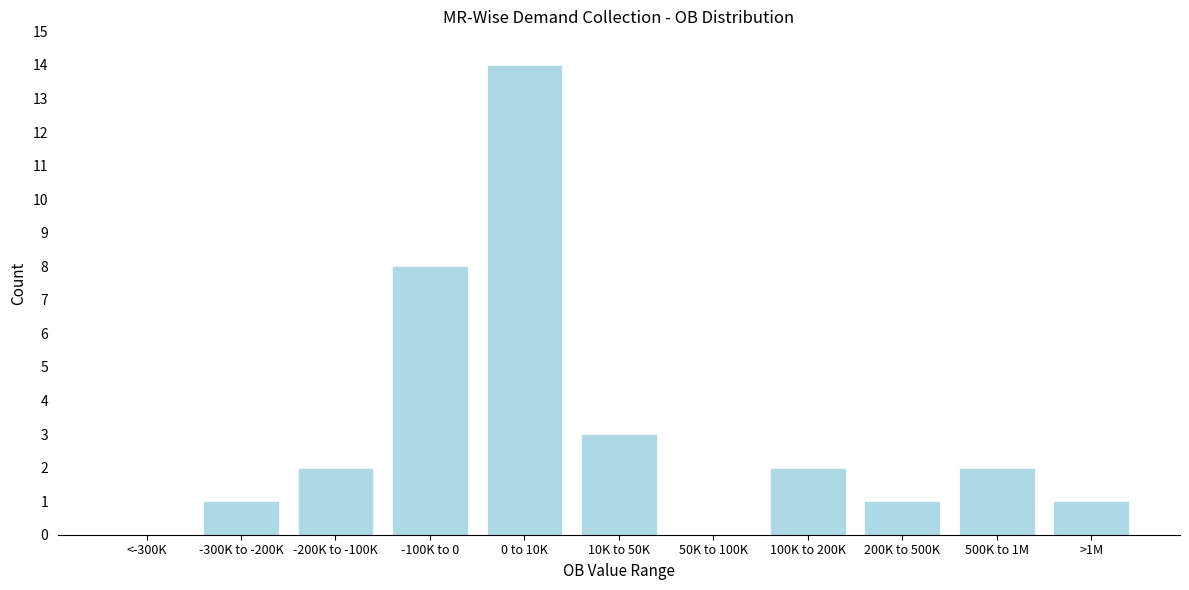

Reading left to right, list all the values displayed in this chart.

<-300K=0	-300K to -200K=1	-200K to -100K=2	-100K to 0=8	0 to 10K=14	10K to 50K=3	50K to 100K=0	100K to 200K=2	200K to 500K=1	500K to 1M=2	>1M=1